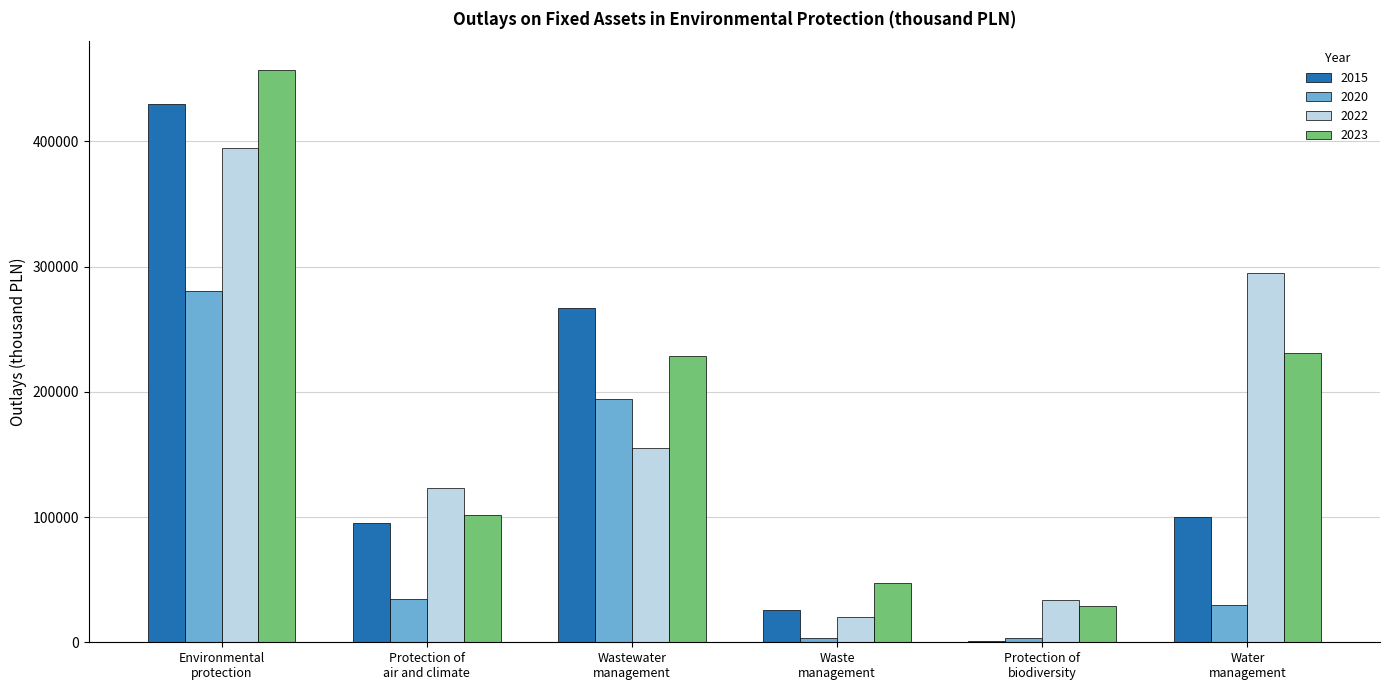

What is the sum of all 2020 values?

545938.7